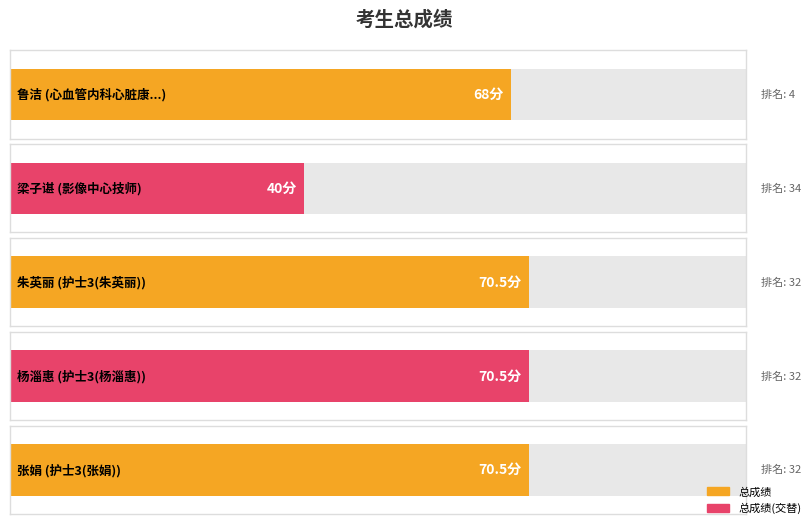

List the labels in order of value, smallest first.

影像中心技师, 心血管内科心脏康复医师, 护士3(朱英丽), 护士3(杨淄惠), 护士3(张娟)